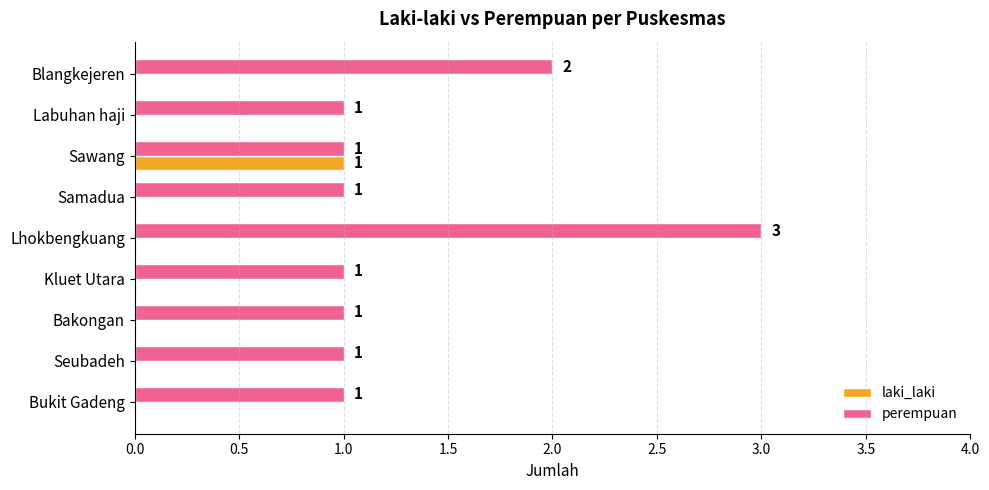

What is the sum of the perempuan values at Kluet Utara and Lhokbengkuang?

4